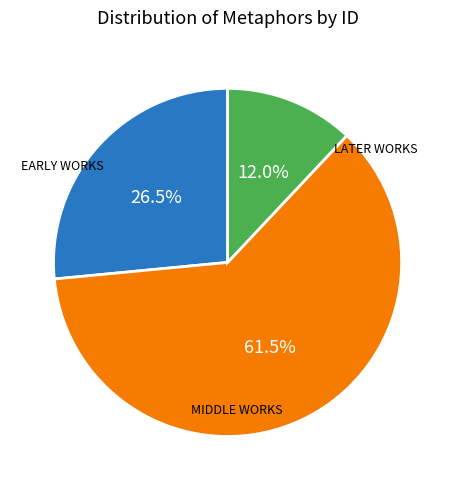

Does any single category account for the majority?

Yes